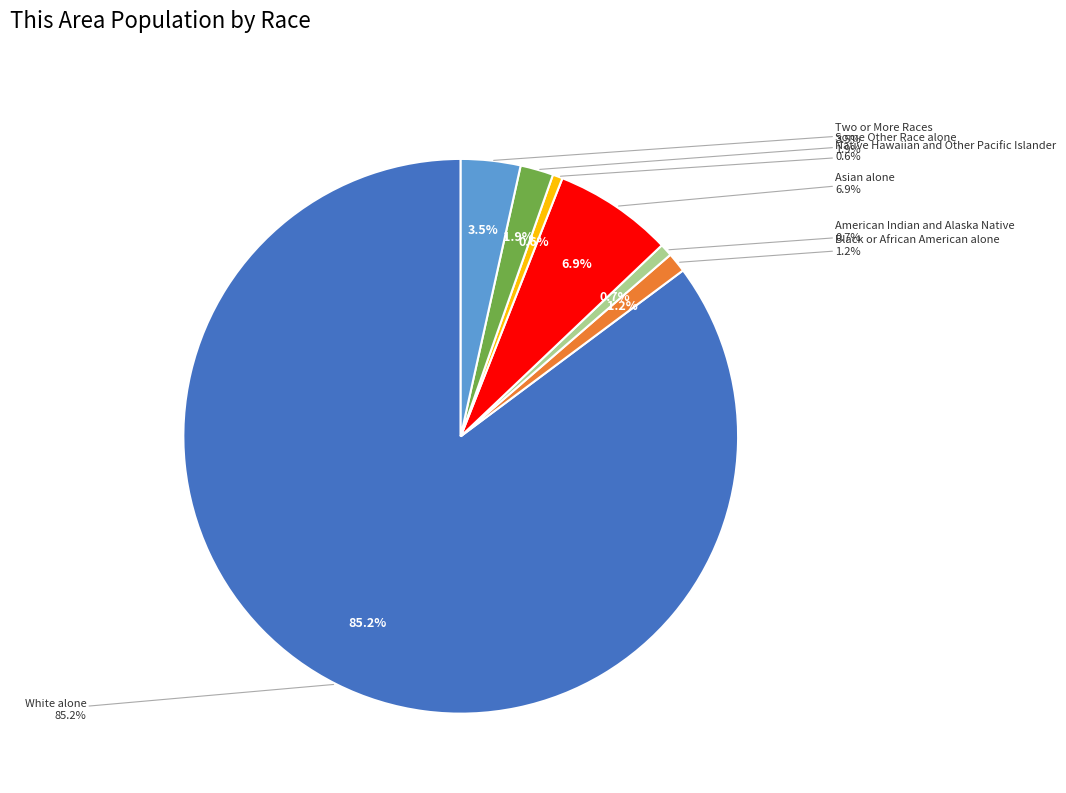

What is the majority slice?

White alone